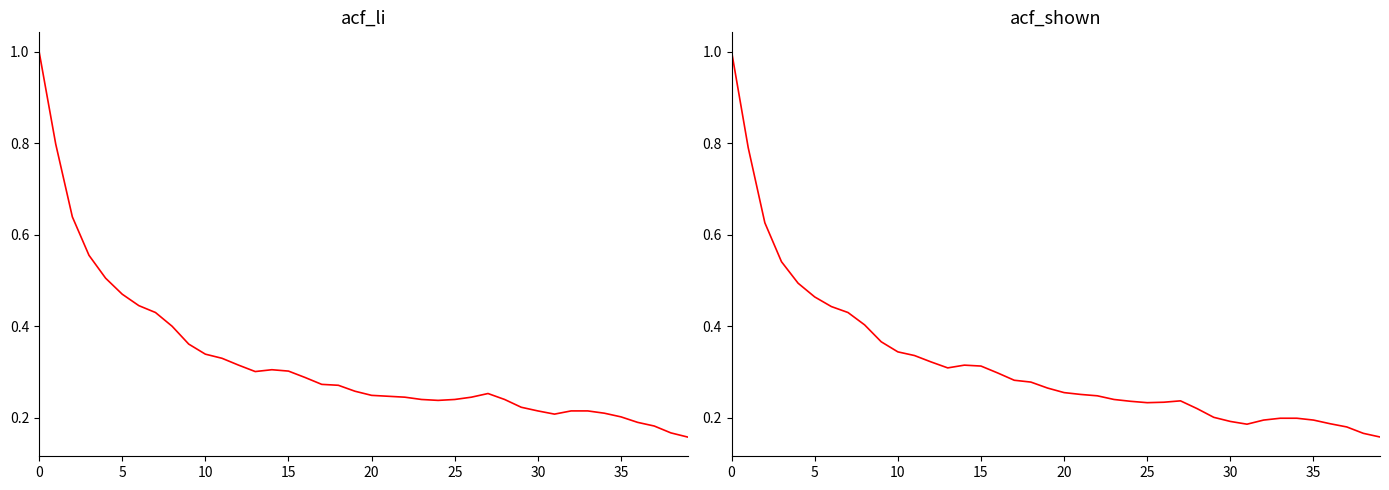

At how many categories does at least one series exceed 0?

40